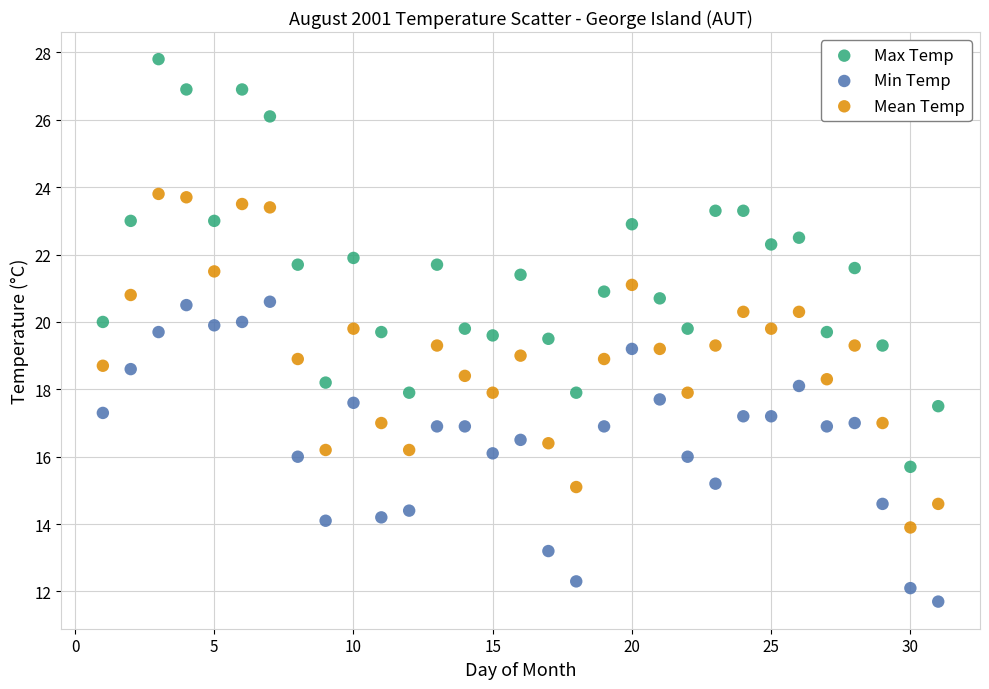

Which series reaches the maximum Y coordinate?

Max Temp